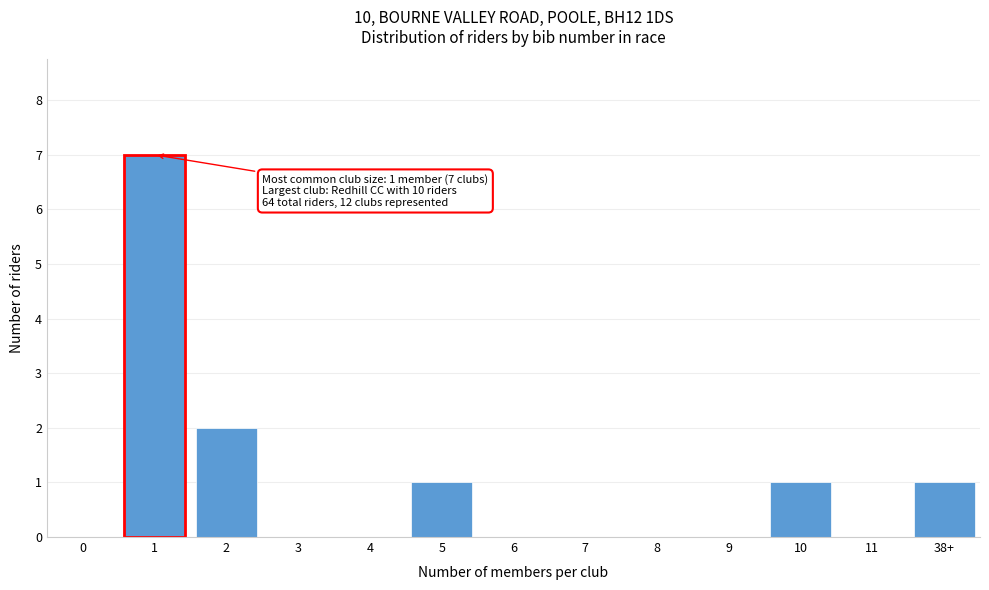

Reading left to right, what are all the values shown in this chart?

0=0	1=7	2=2	3=0	4=0	5=1	6=0	7=0	8=0	9=0	10=1	11=0	38+=1